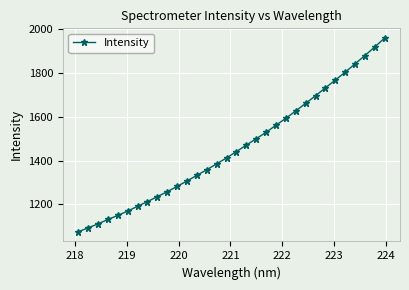

What is the difference between the maximum and second lowest values?

866.3